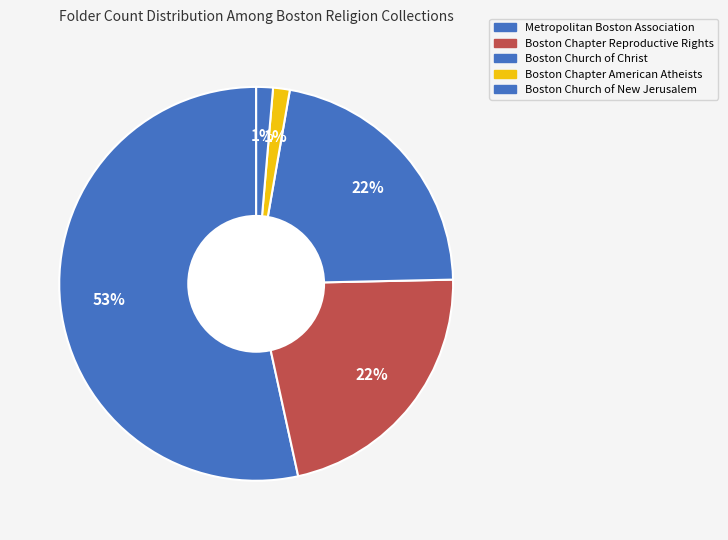

Count the number of slices in the pie.

5